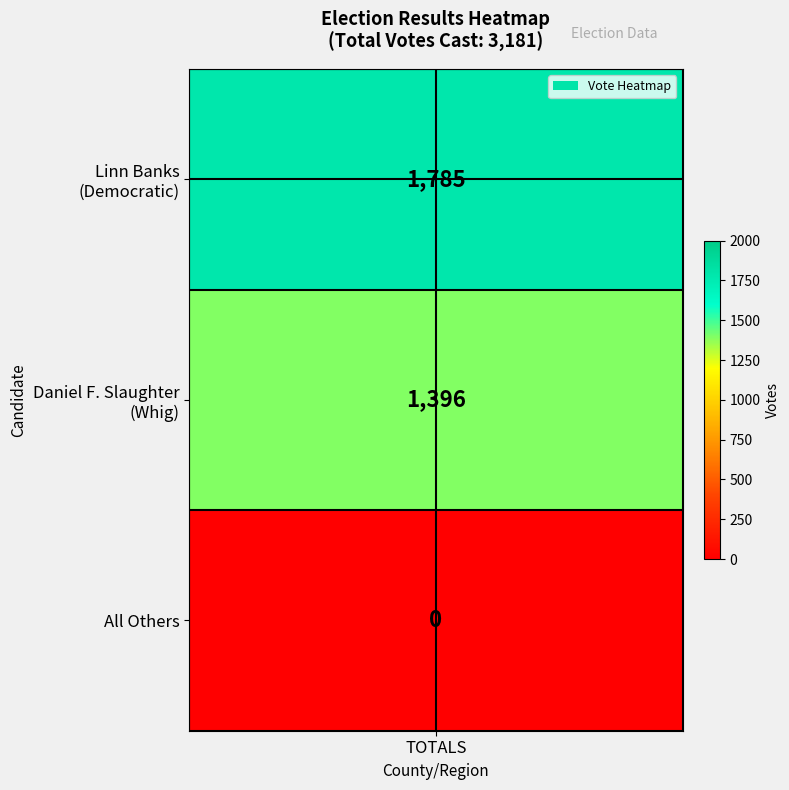

How many distinct data groups are displayed?

1